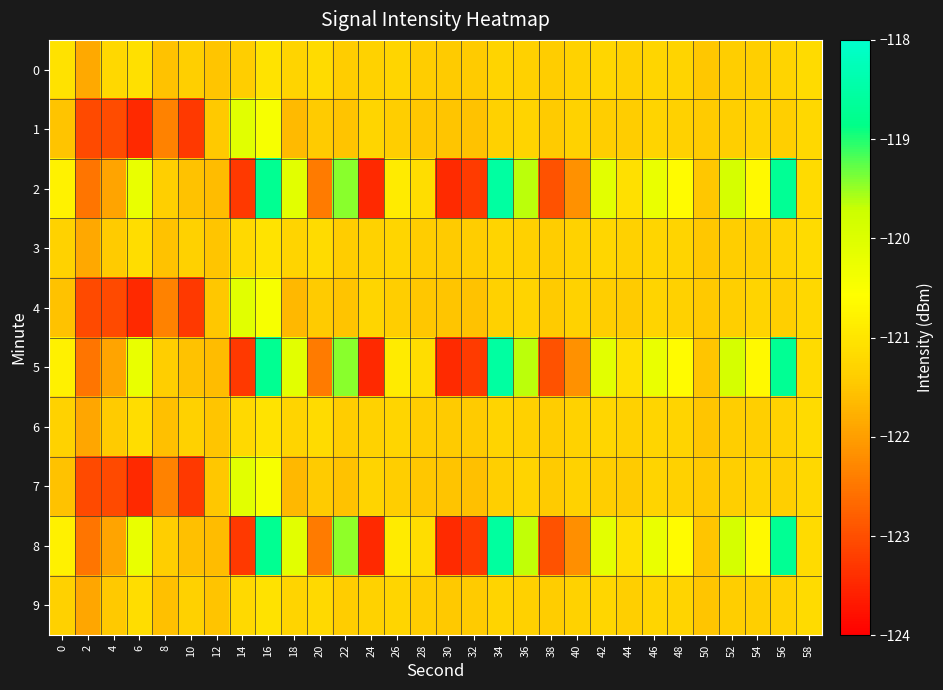

Between 30 and 6, which is larger?

6